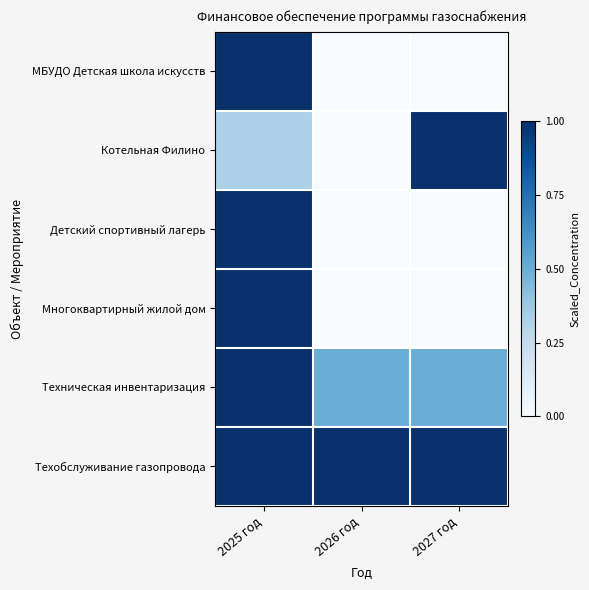

Which label corresponds to the smallest value in the chart?

2026 год